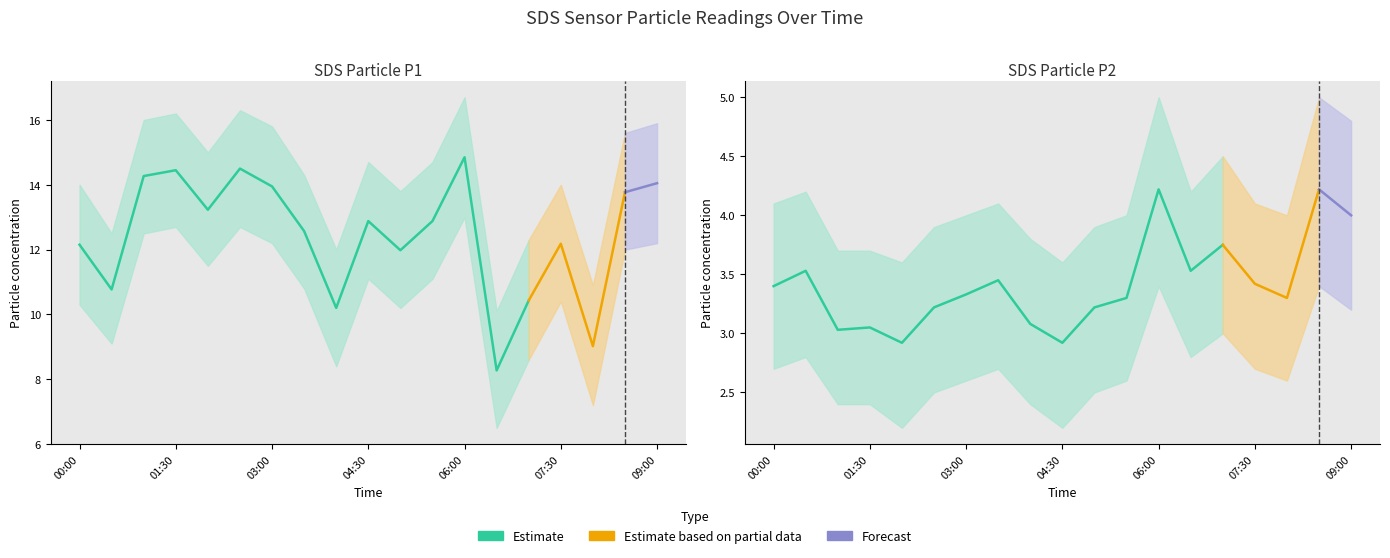

Where is the first local maximum for SDS_P2_lo?

00:30